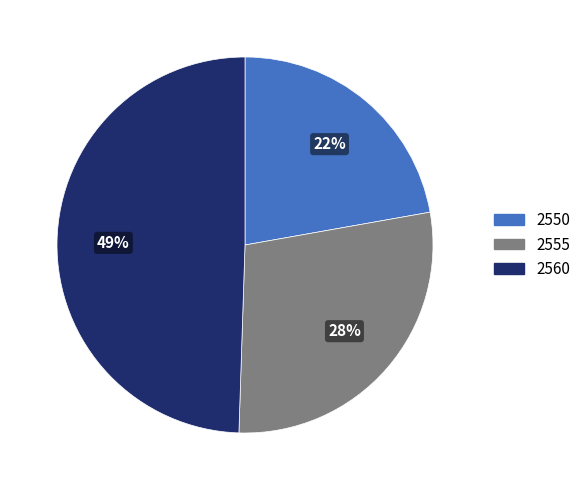

To the nearest percent, what portion does 2560 represent?

49%